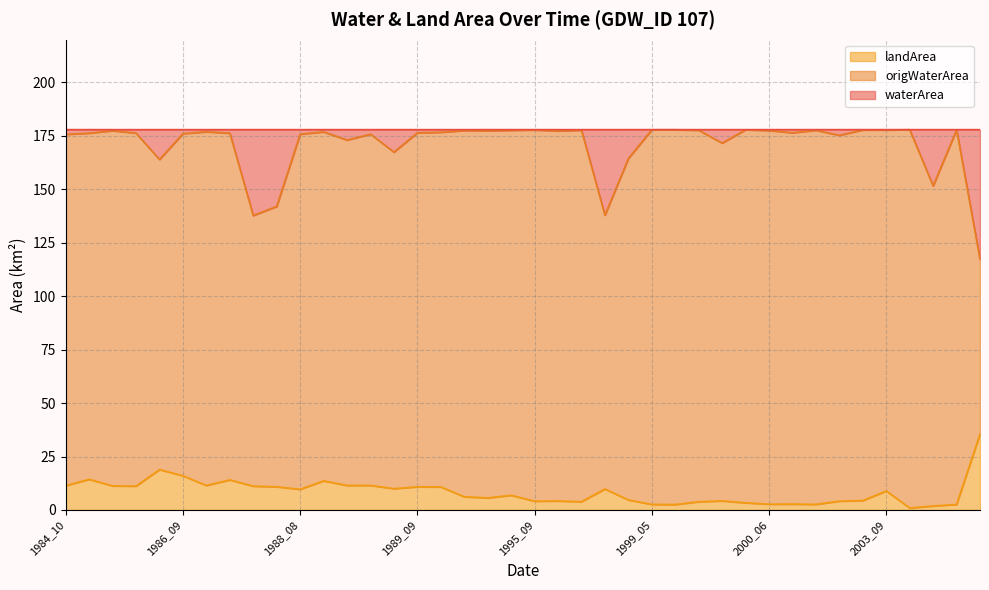

What is the total value across all series at 1988_08?

177.9